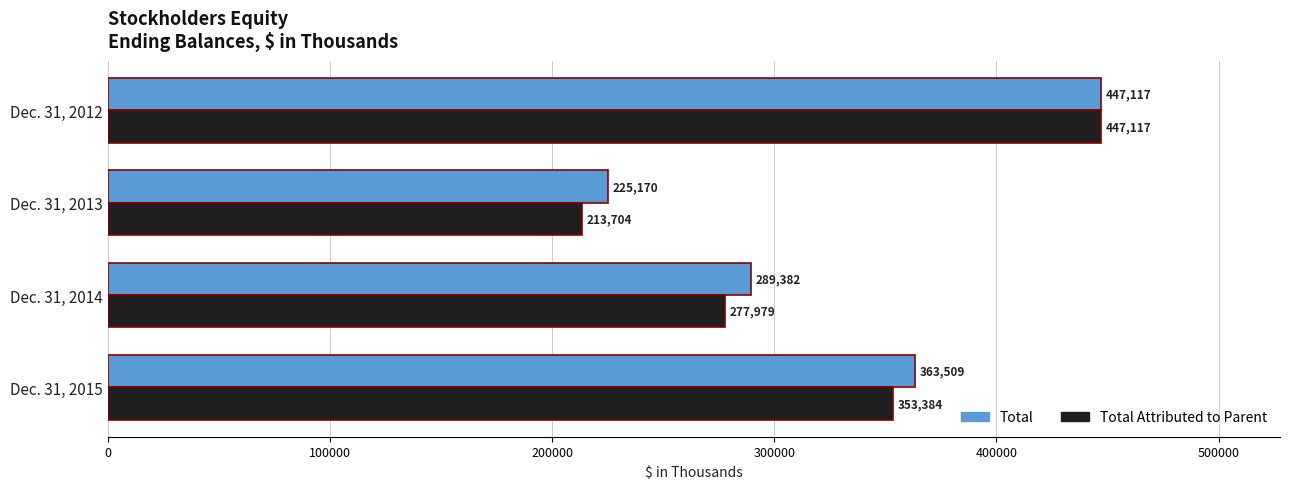

What is the maximum value for Total?

447117